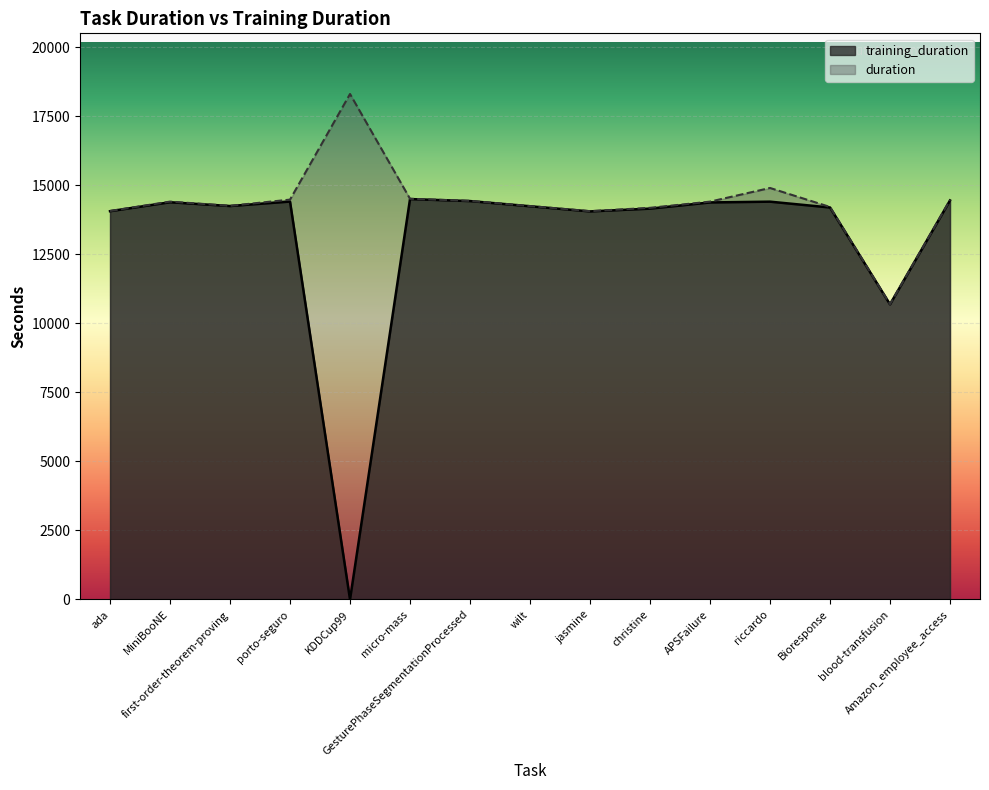

How many lines are shown in the chart?

2